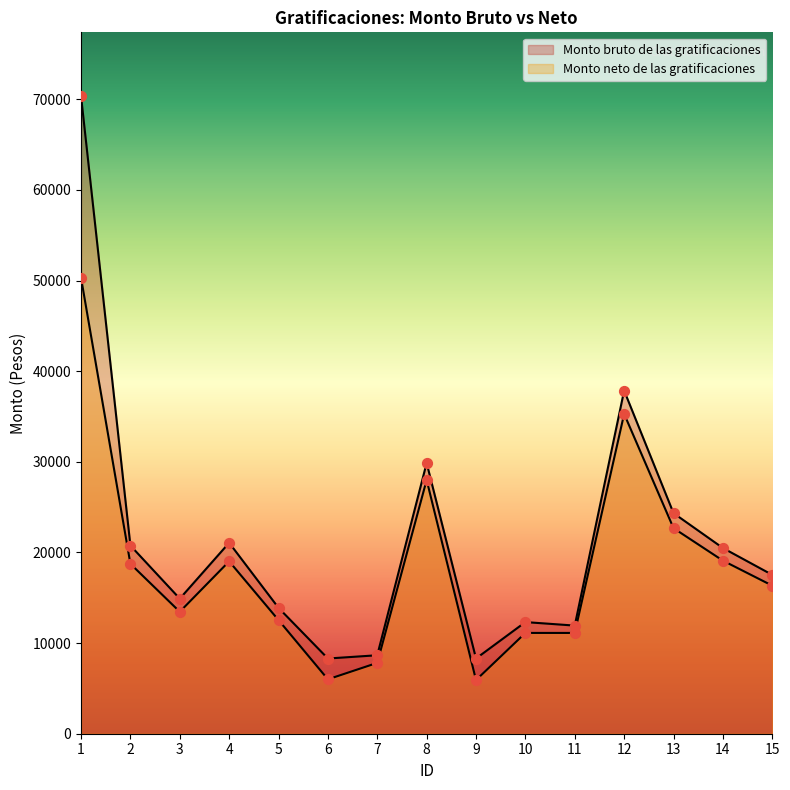

Which series reaches the minimum Y coordinate?

Monto neto de las gratificaciones